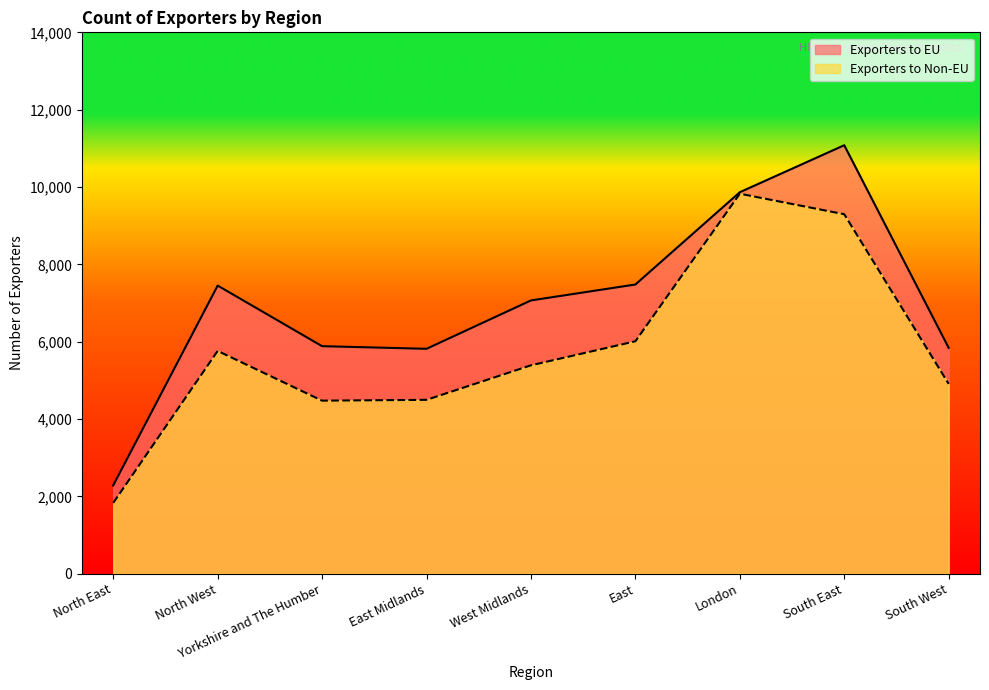

Is it true that Exporters to EU equals 13305 at East?

False